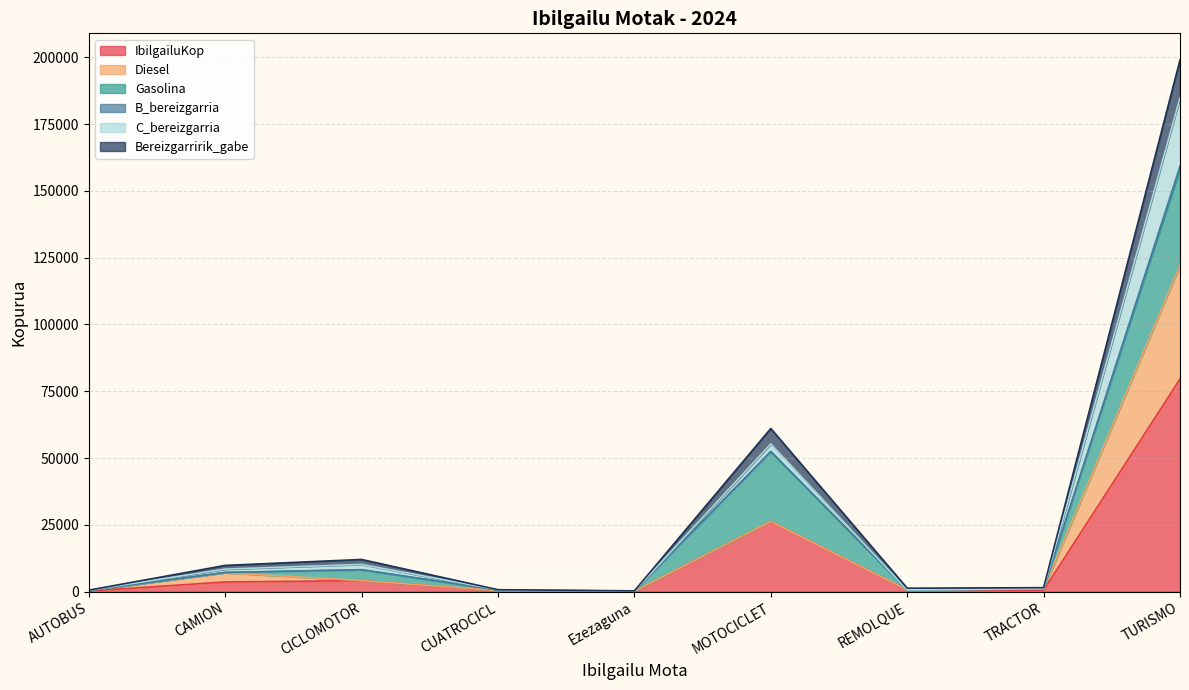

What is the highest value of the IbilgailuKop series?

79571